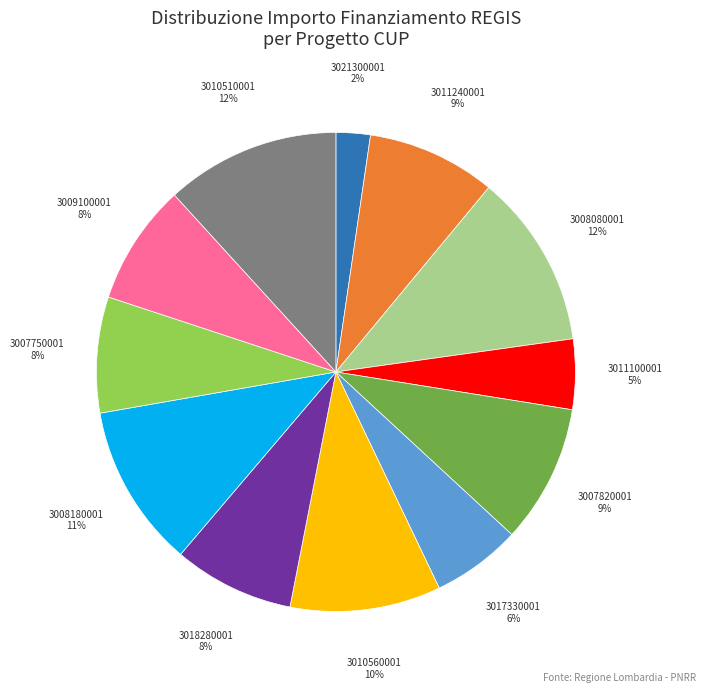

Is there any slice that represents more than half of the pie?

No